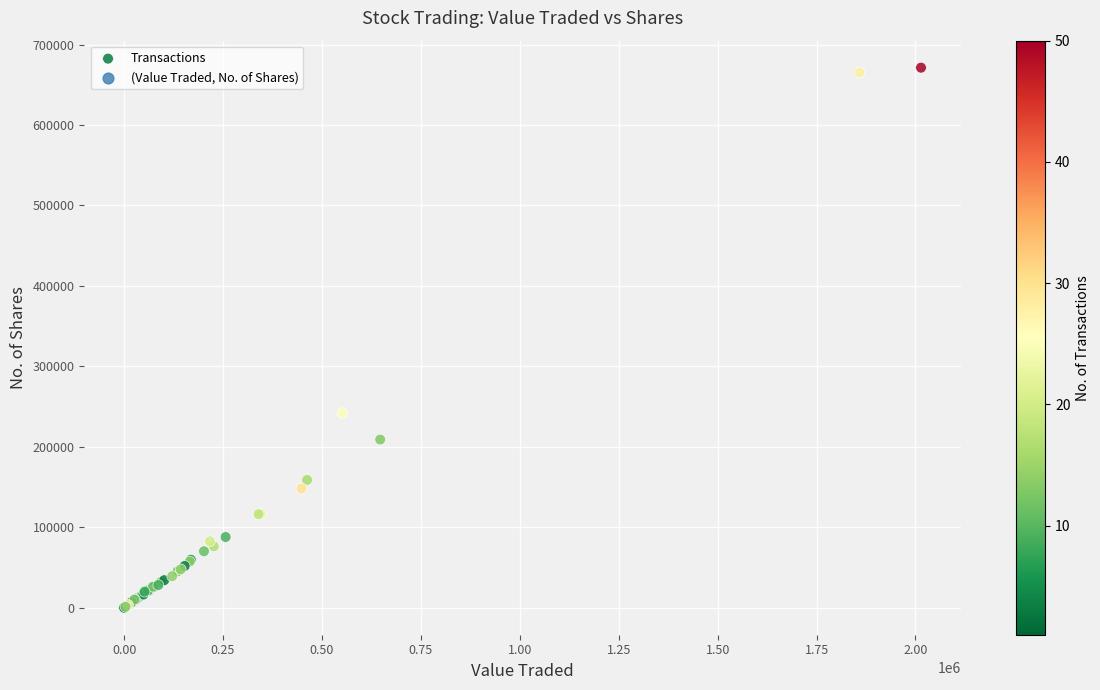

What Y value in the scatter plot is closest to 335643?

241903